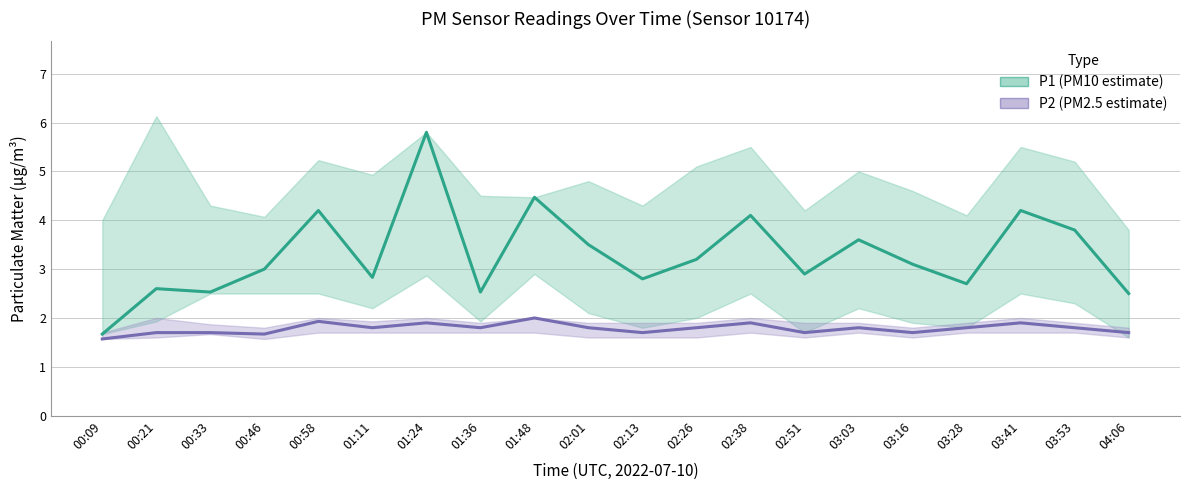

What is the difference between the second highest and minimum values in the P2 (PM2.5 estimate) series?

0.4